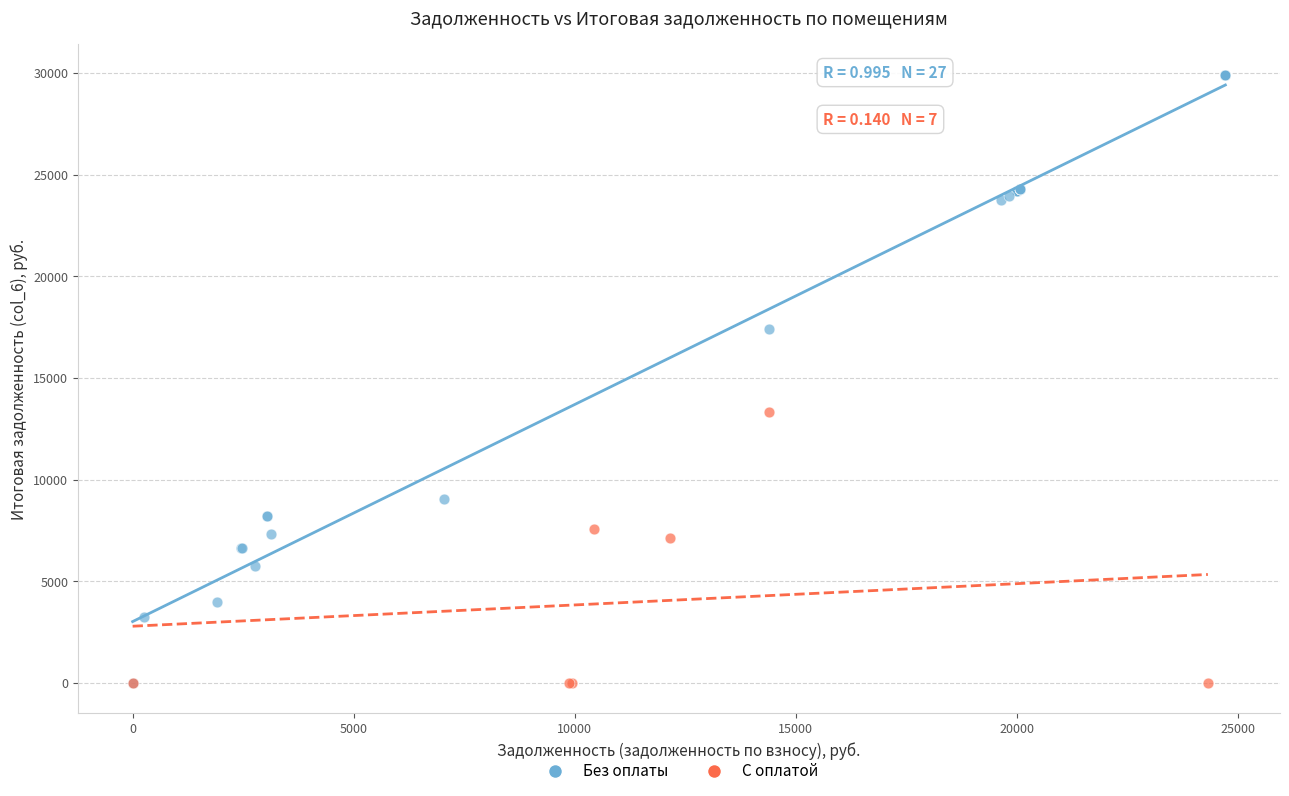

What are all the series names shown in the legend?

Без оплаты, С оплатой